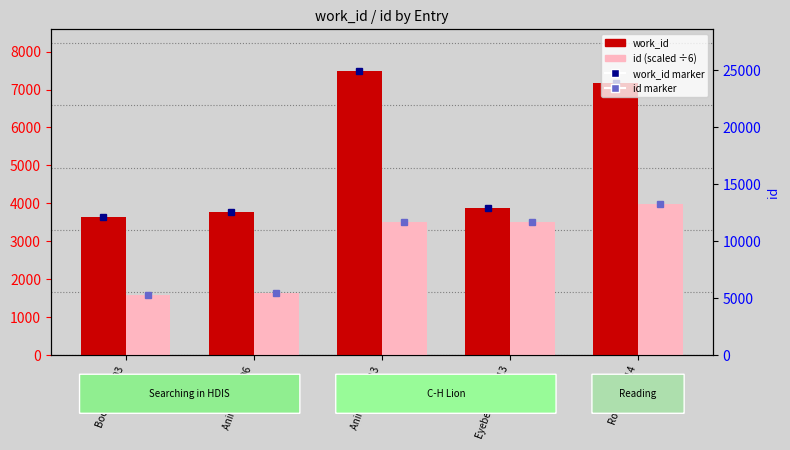

Which label corresponds to the smallest value in the chart?

Book III / 2003